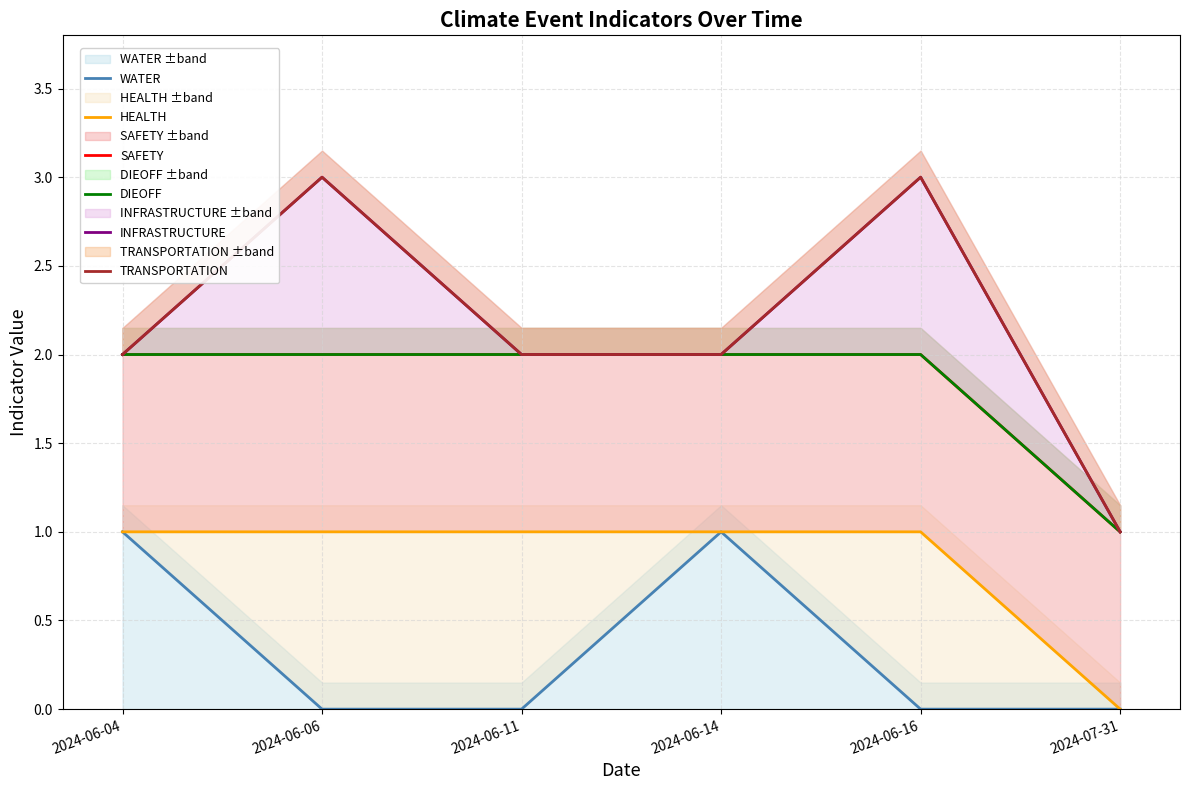

What is the spread (max minus min) of values at 2024-06-11?

2